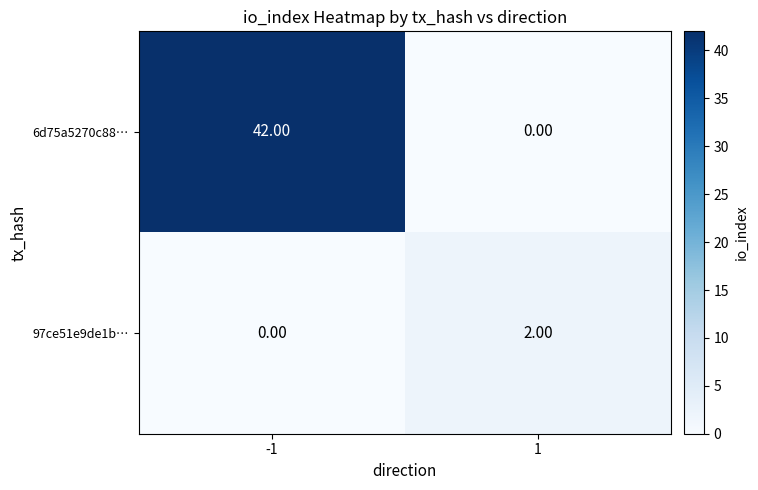

Between -1 and 1, which series saw the biggest shift?

6d75a5270c88…